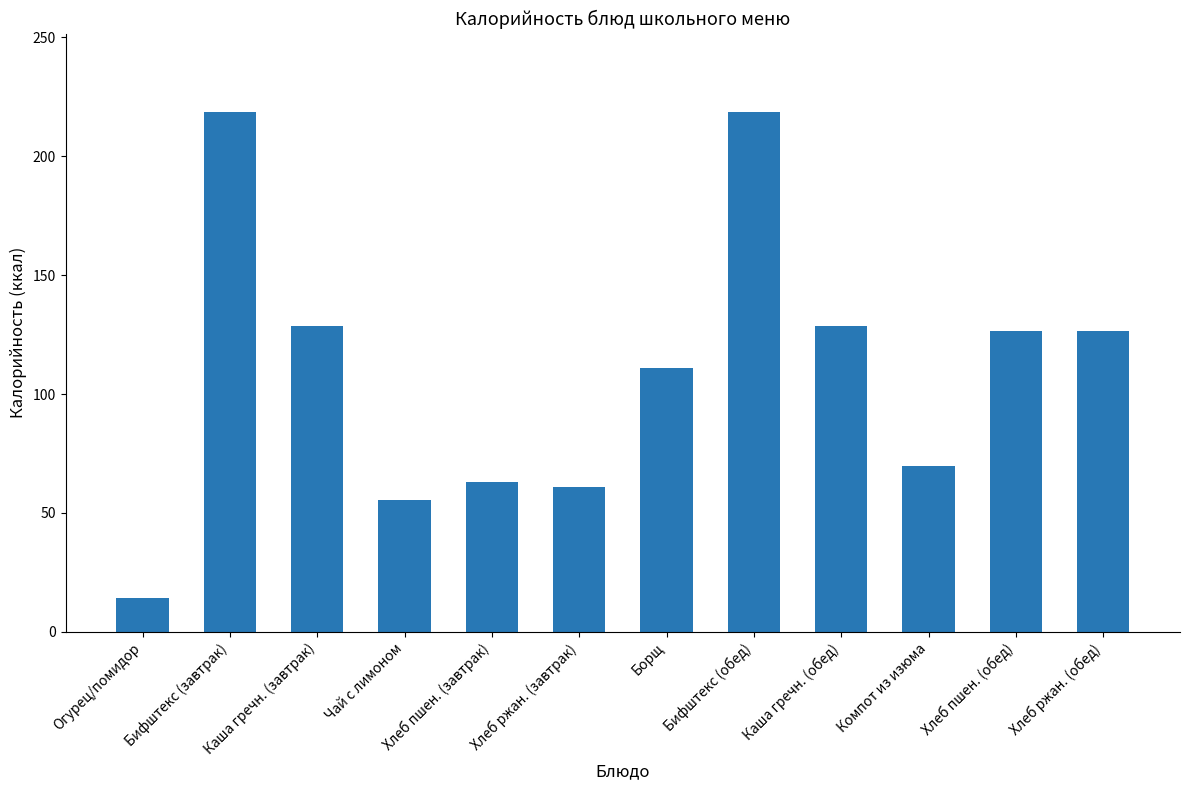

The chart shows a value of 55.5 at Чай с лимоном. True or false?

True